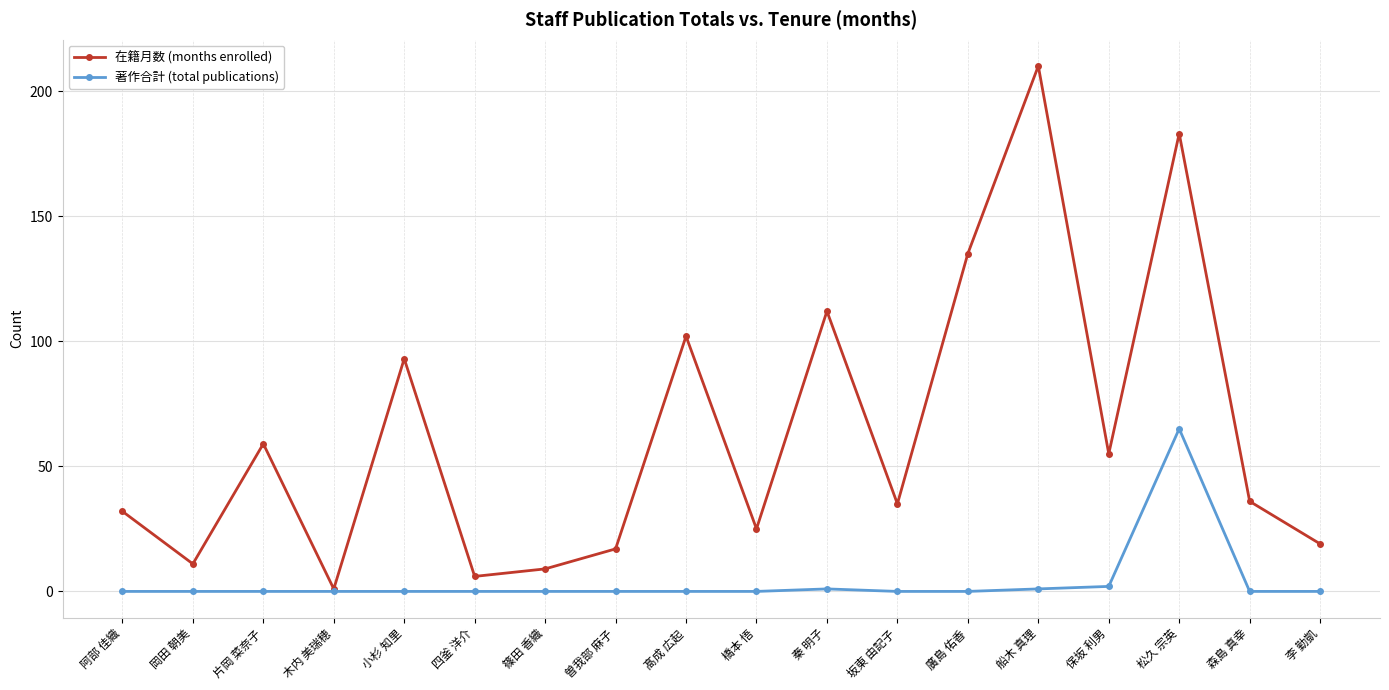

What is the difference between the maximum and minimum values in the 在籍月数 (months enrolled) series?

209